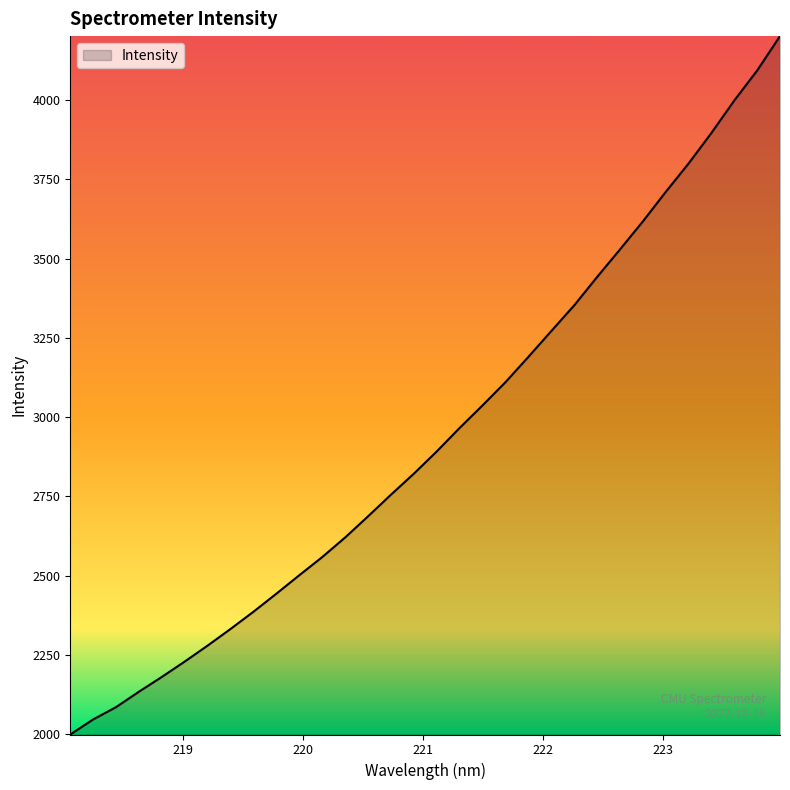

What is the minimum value shown in the chart?

1998.7